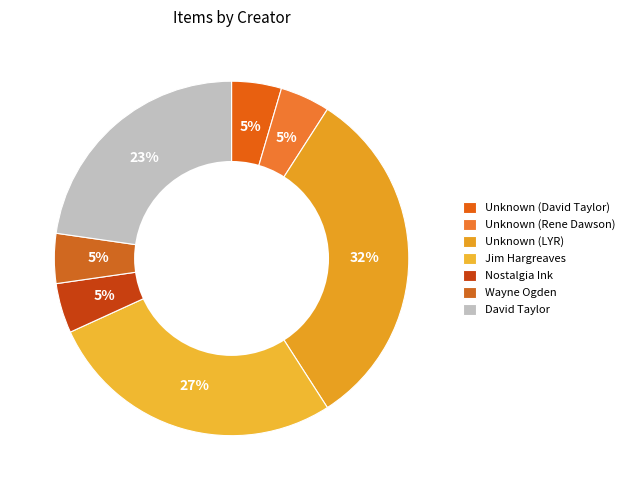

How many segments does this pie chart have?

7